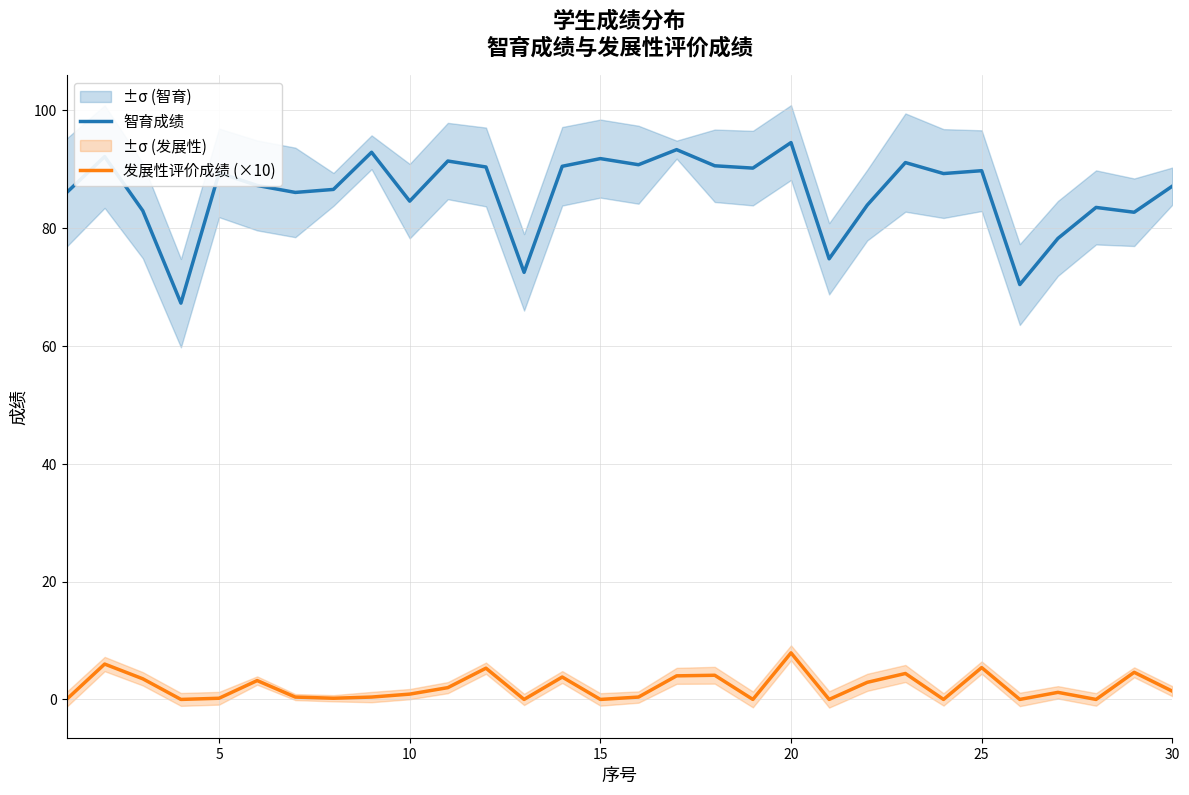

True or false: 发展性评价成绩 (×10) and 智育成绩 intersect in this chart.

False